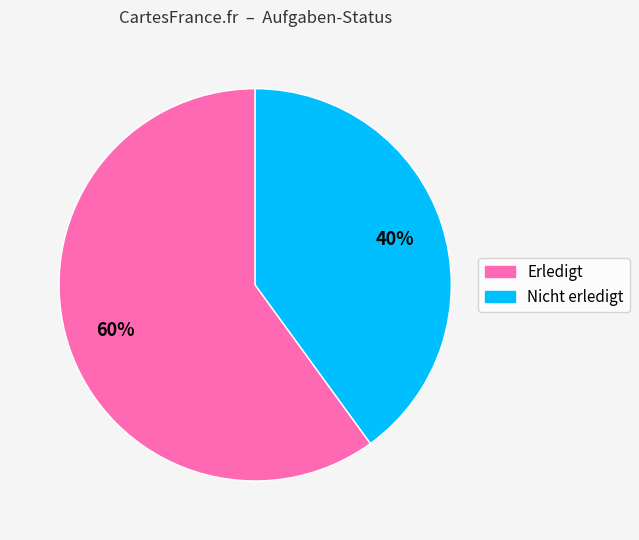

Is it true that Erledigt is 71% of the pie?

False